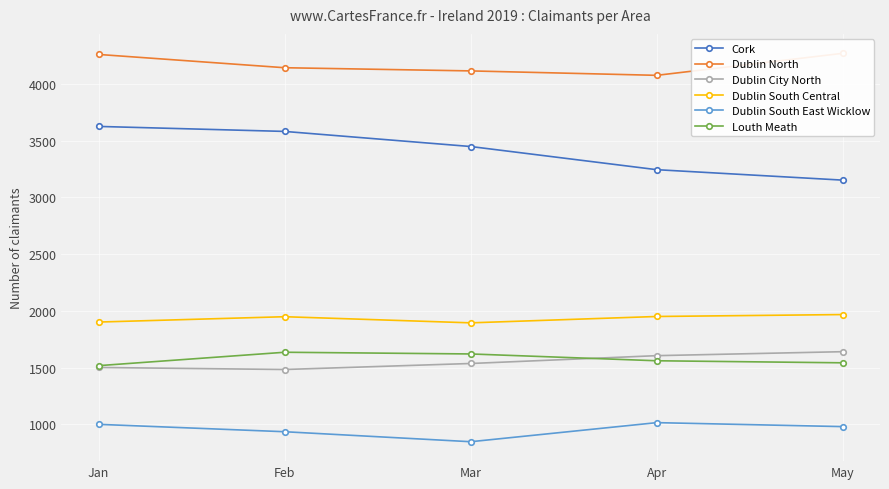

True or false: Dublin South East Wicklow has a value of 708 at Apr.

False